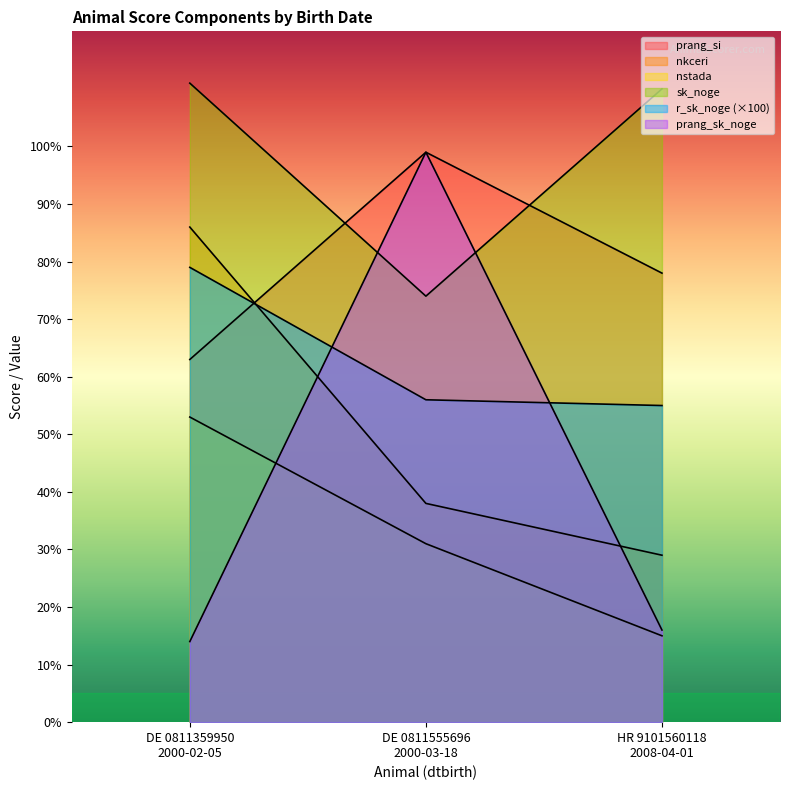

What are all the series names shown in the legend?

prang_si, nkceri, nstada, sk_noge, r_sk_noge, prang_sk_noge